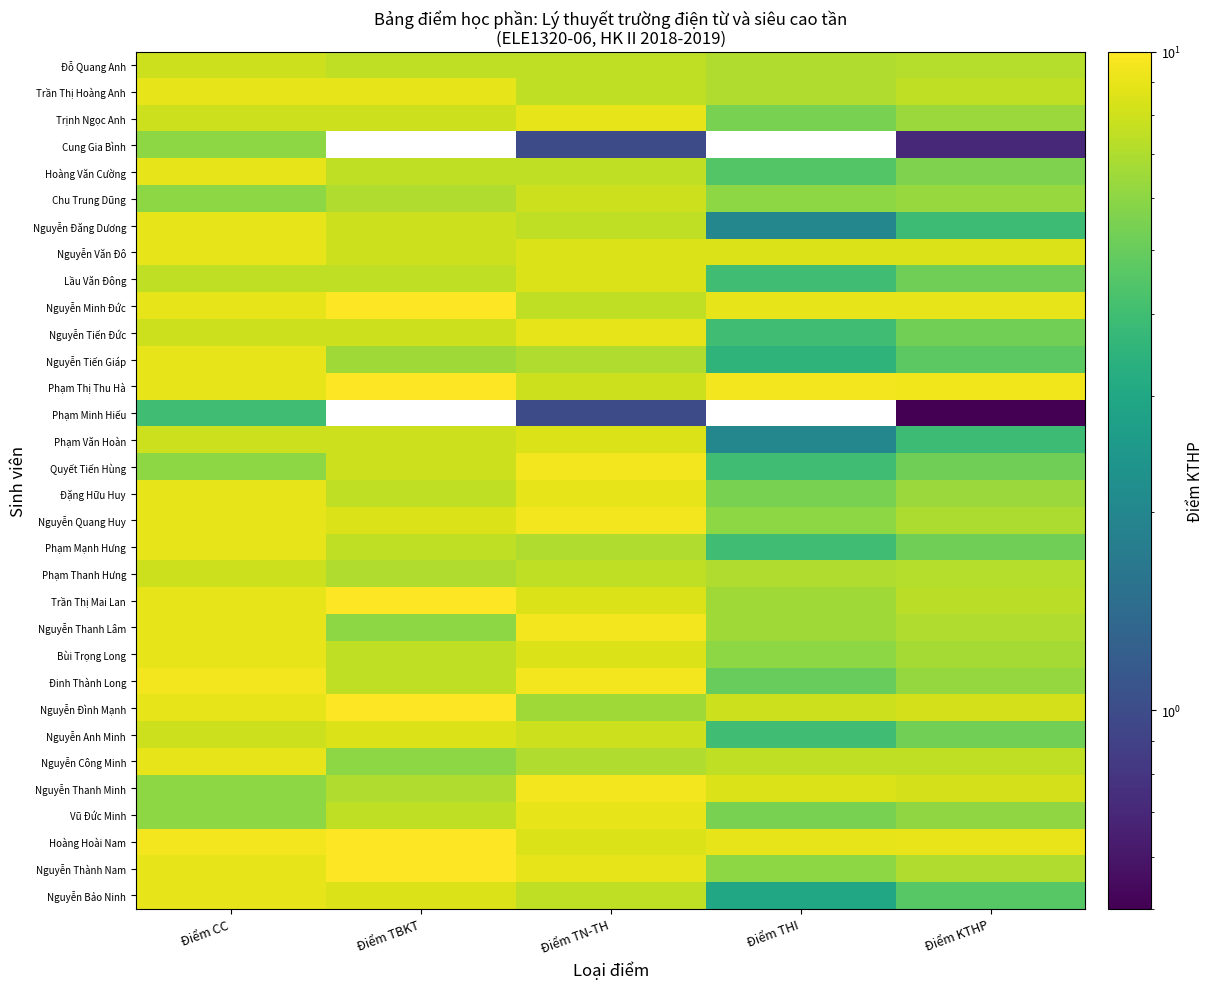

The Trần Thị Mai Lan series shows 6.5 at Điểm THI. True or false?

True